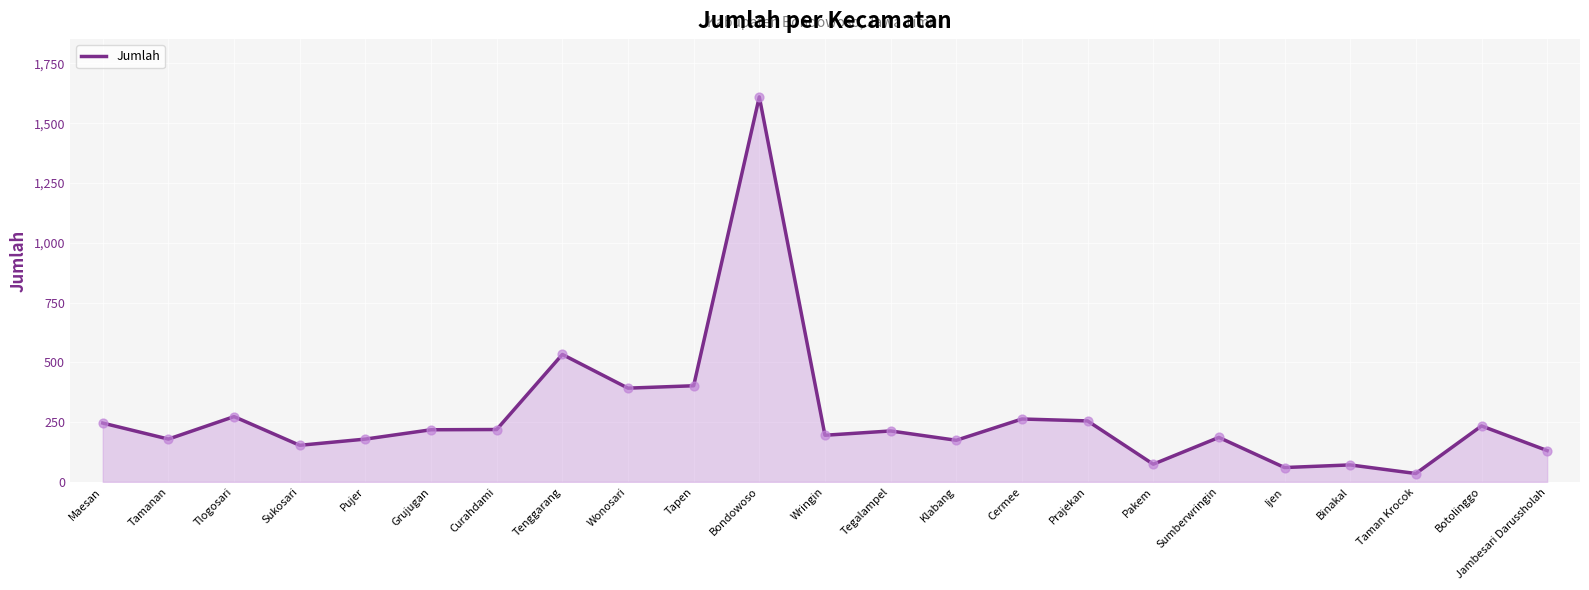

What is the change in value from Sumberwringin to Botolinggo?

+48